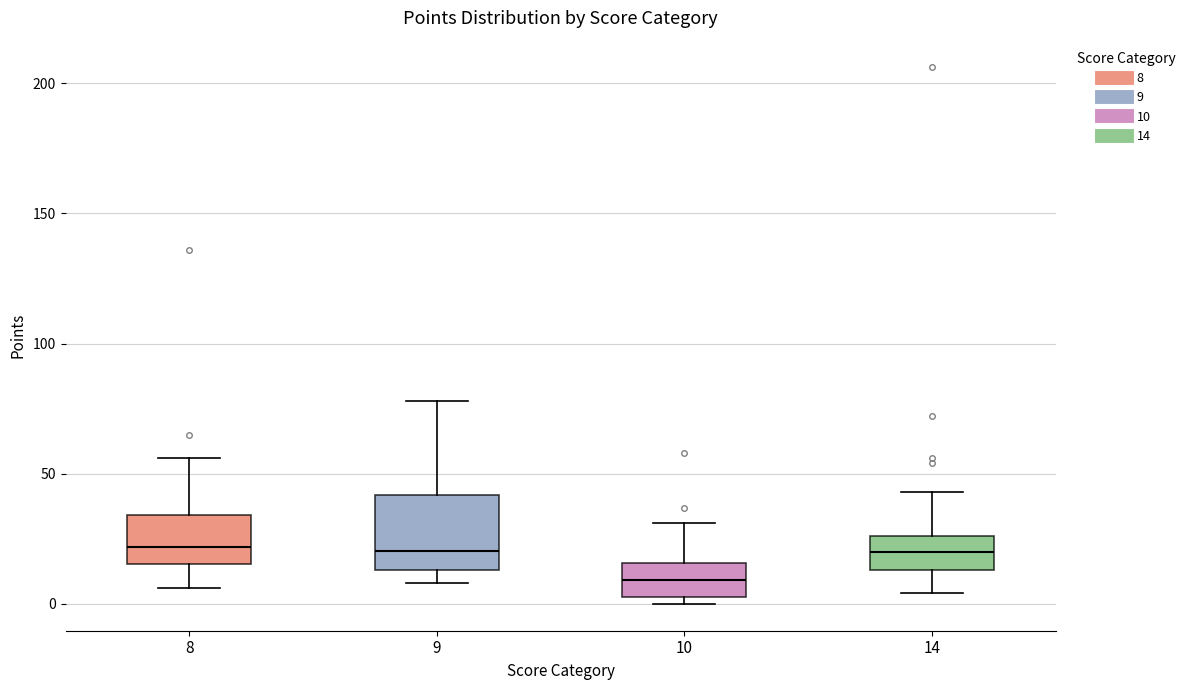

Which box has the lowest median line?

10